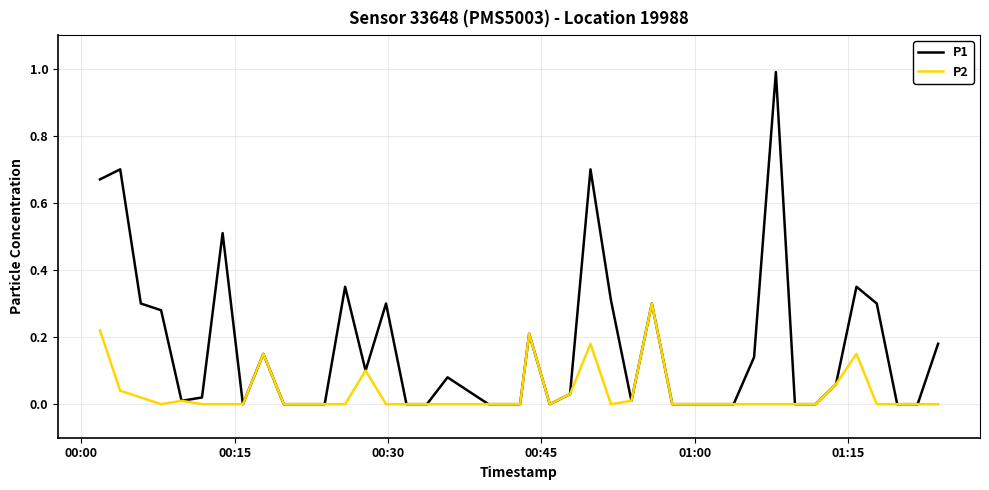

List the series in order of their overall mean, highest first.

P1, P2